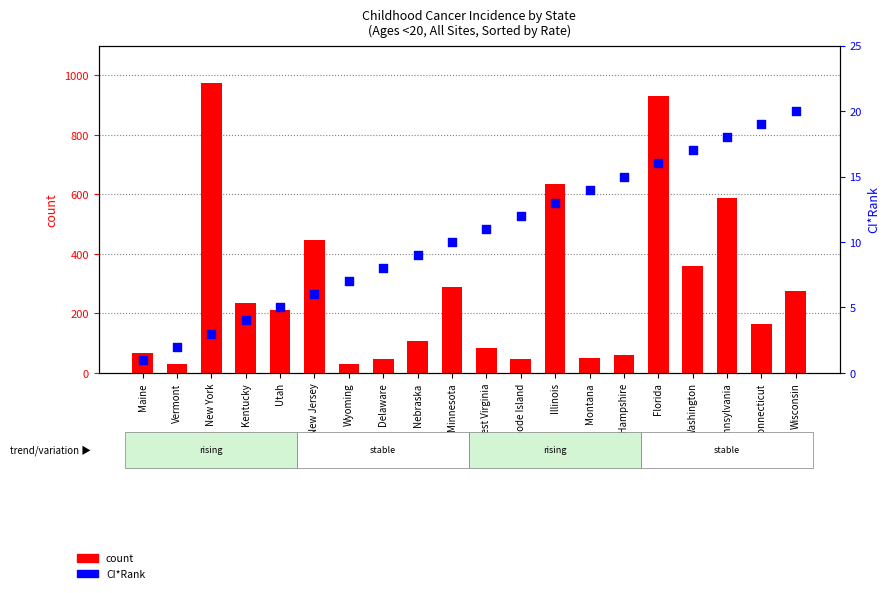

At how many categories does at least one series exceed 919?

2